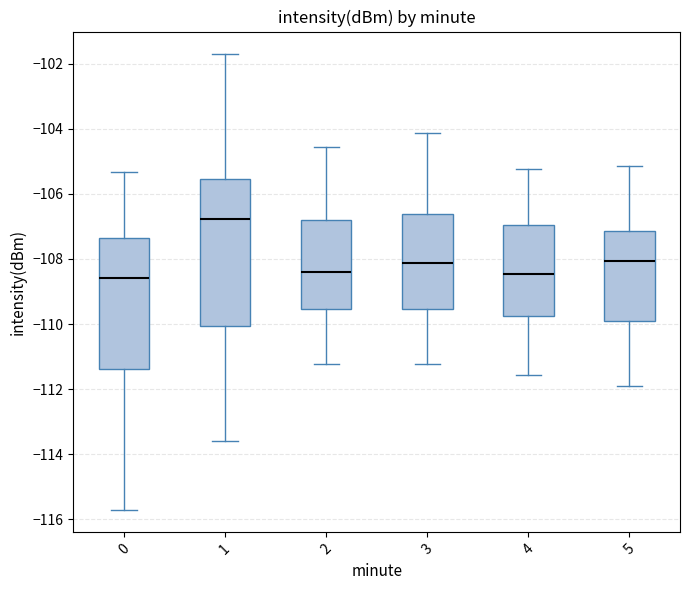

Reading left to right, read every box against the y-axis: the position of its median line, the range the box covers, and the ends of its whiskers. The values are not printed on the chart, so give them approximately, as read against the axis.

0: median -108.6, box -111.4 to -107.4, whiskers -115.8 to -105.4
1: median -106.8, box -110.0 to -105.6, whiskers -113.6 to -101.8
2: median -108.4, box -109.6 to -106.8, whiskers -111.2 to -104.6
3: median -108.2, box -109.6 to -106.6, whiskers -111.2 to -104.2
4: median -108.4, box -109.8 to -107.0, whiskers -111.6 to -105.2
5: median -108.0, box -110.0 to -107.2, whiskers -112.0 to -105.2